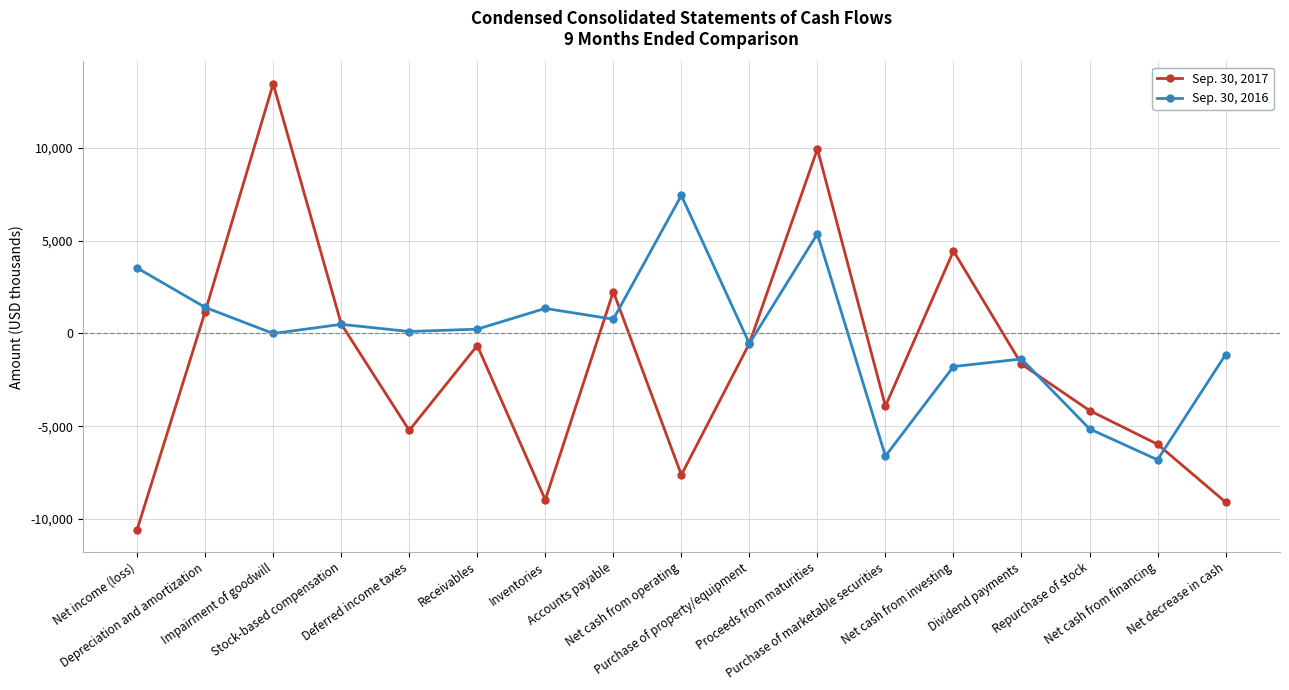

What is the value of the Sep. 30, 2017 point at the 15th from the left?

-4151